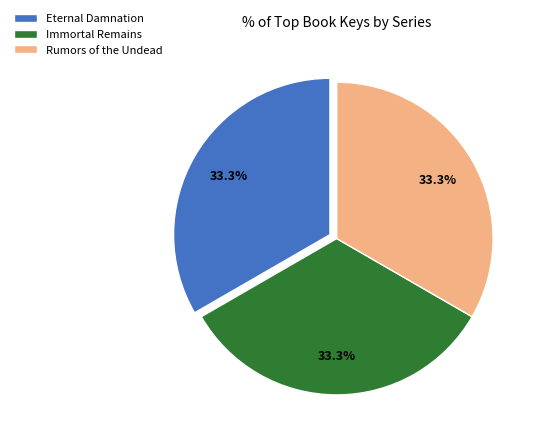

Is there a majority slice in this chart?

No